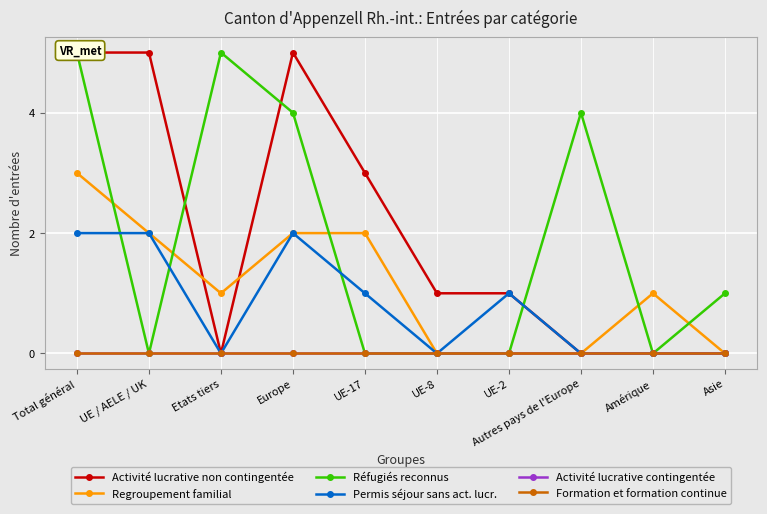

True or false: Formation et formation continue and Activité lucrative contingentée intersect in this chart.

False